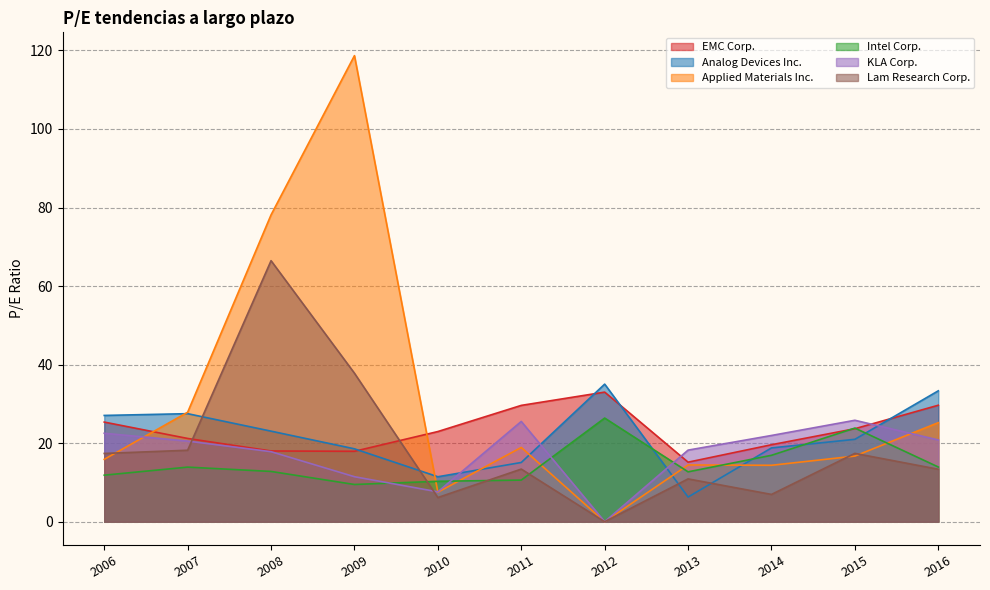

Where does the Applied Materials Inc. series first go above 16?

2007